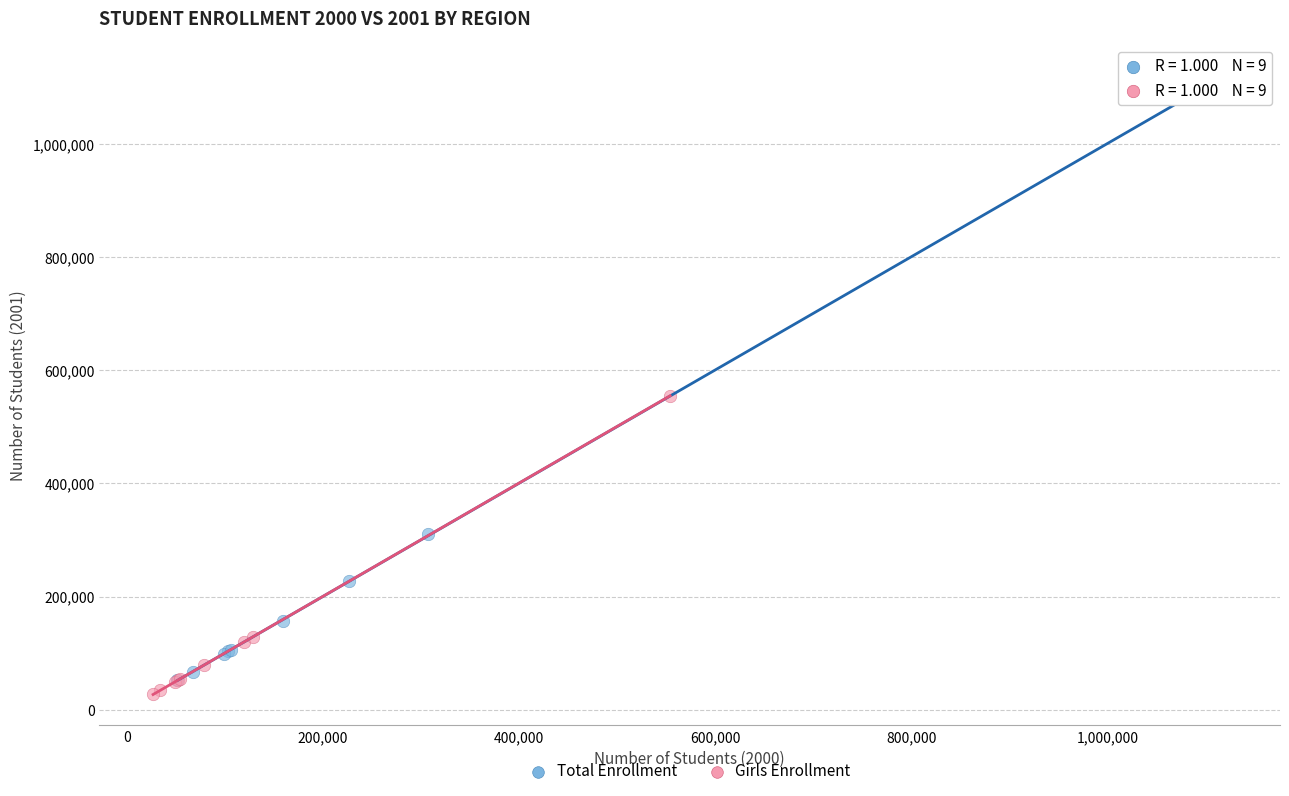

Which series contains the highest Y value?

Total Enrollment